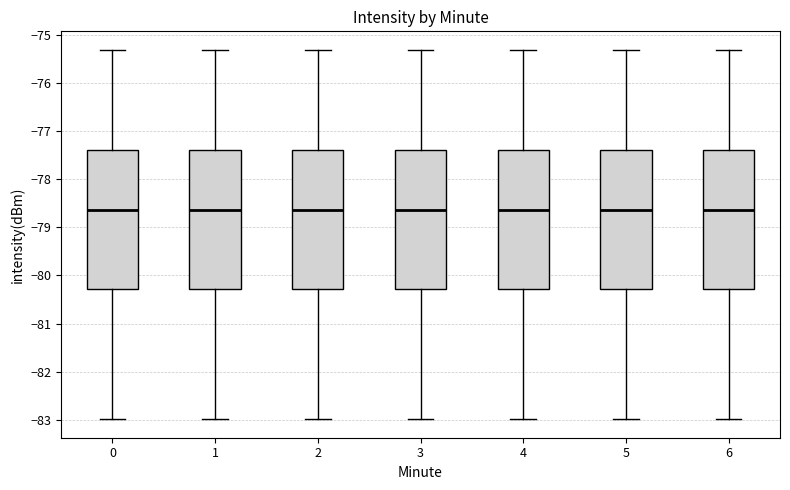

Reading left to right, transcribe this box plot: for each box, give where its median line is, the range the box spans, and where its two whiskers end, as read against the y-axis. The values are not printed on the chart, so give them approximately, as read against the axis.

0: median -78.6, box -80.3 to -77.4, whiskers -83.0 to -75.3
1: median -78.6, box -80.3 to -77.4, whiskers -83.0 to -75.3
2: median -78.6, box -80.3 to -77.4, whiskers -83.0 to -75.3
3: median -78.6, box -80.3 to -77.4, whiskers -83.0 to -75.3
4: median -78.6, box -80.3 to -77.4, whiskers -83.0 to -75.3
5: median -78.6, box -80.3 to -77.4, whiskers -83.0 to -75.3
6: median -78.6, box -80.3 to -77.4, whiskers -83.0 to -75.3